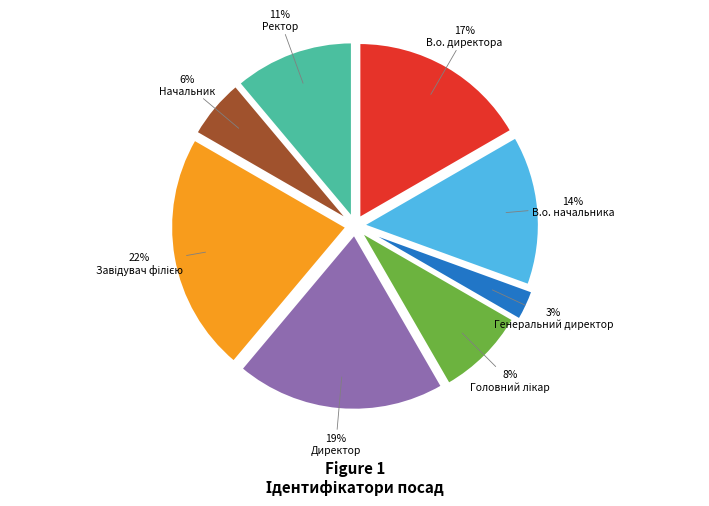

To the nearest percent, what portion does В.о. директора represent?

17%